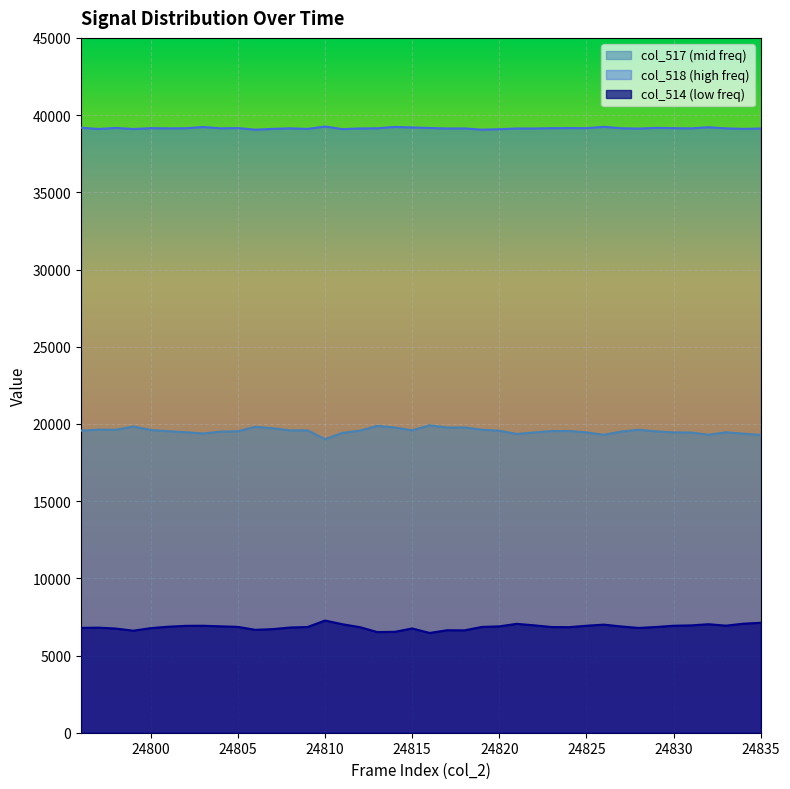

What is the sum of all col_514 values?

273791